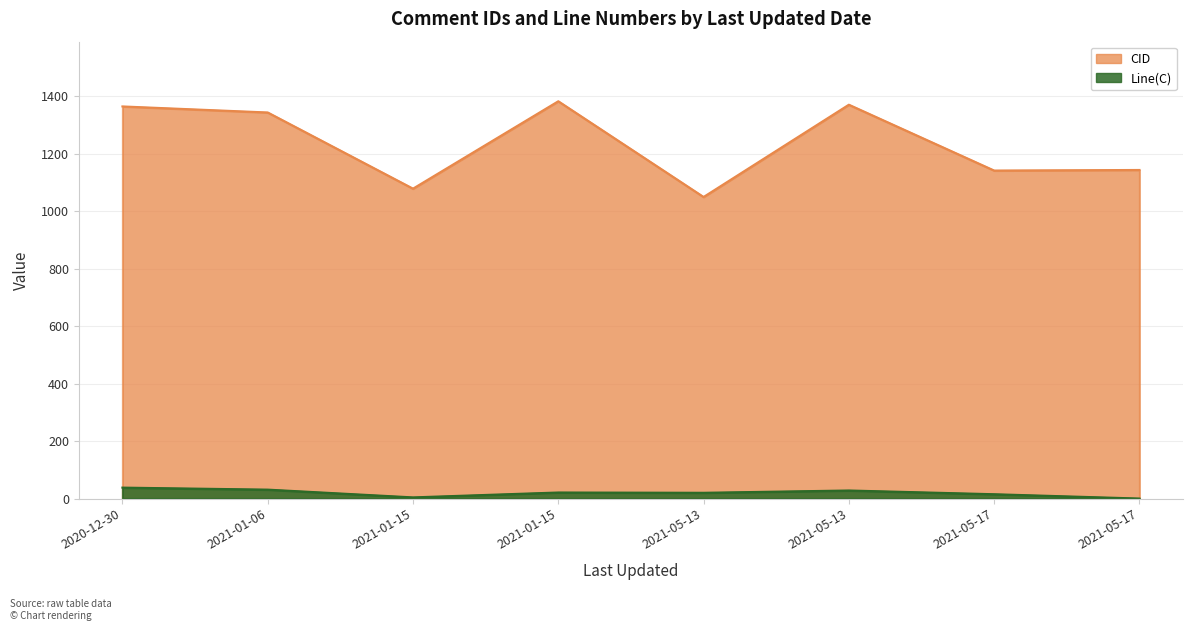

At which label does CID first exceed 1343?

2020-12-30